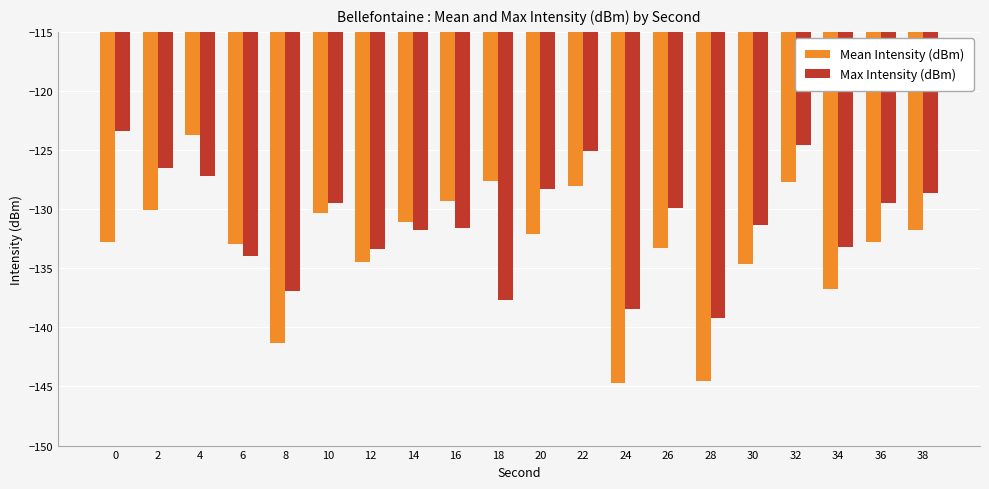

What is the spread (max minus min) of values at 22?

3.0